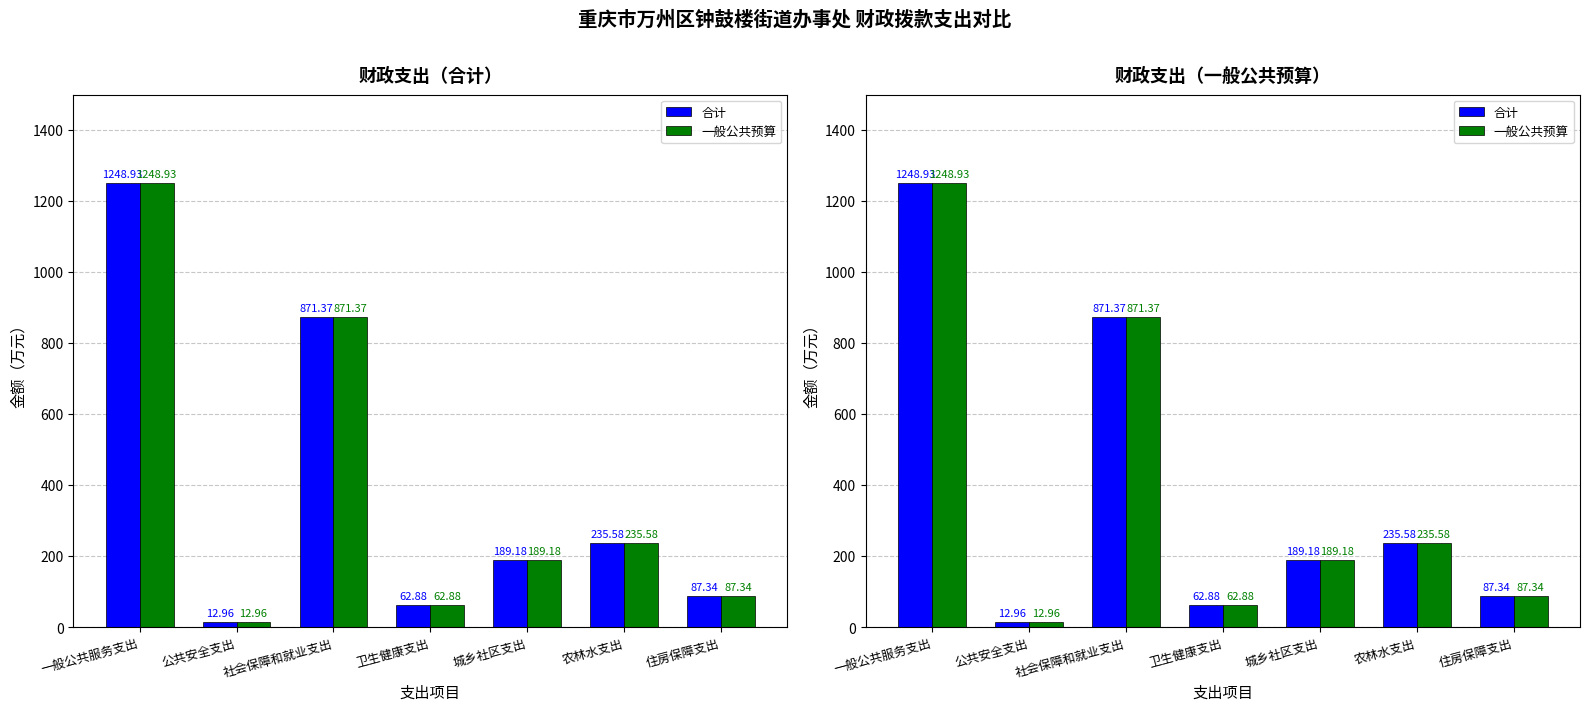

The 合计 series shows 189.2 at 城乡社区支出. True or false?

True